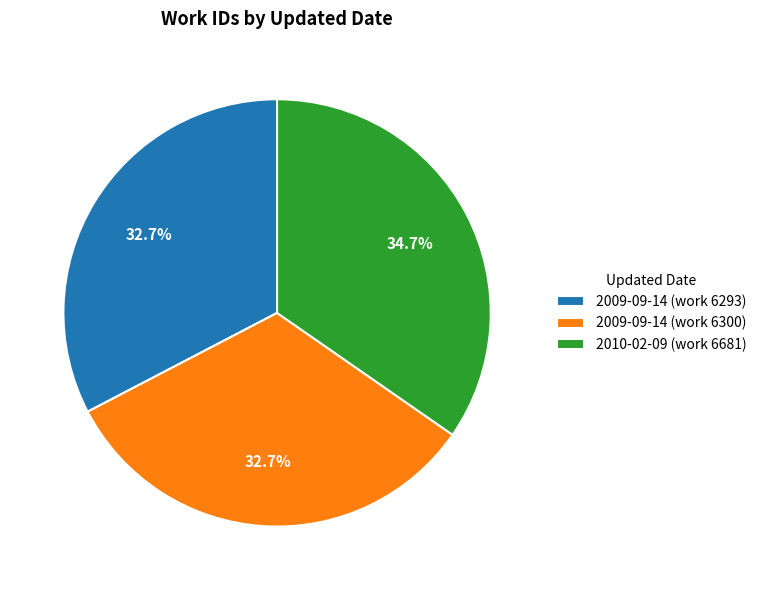

Does any single category account for the majority?

No